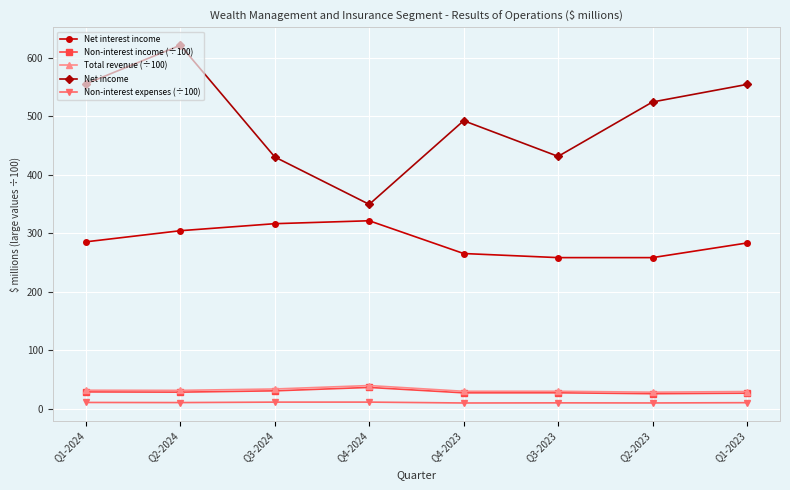

At which category is the sum across all series the highest?

Q2-2024